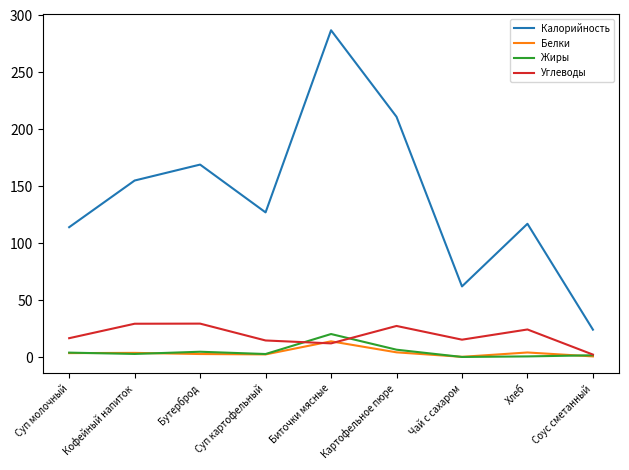

How many lines are shown in the chart?

4